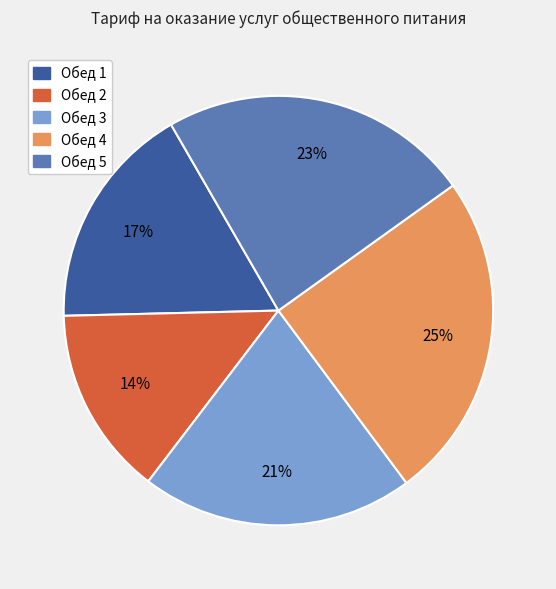

To the nearest percent, what is the combined percentage of Обед 1 and Обед 4?

42%